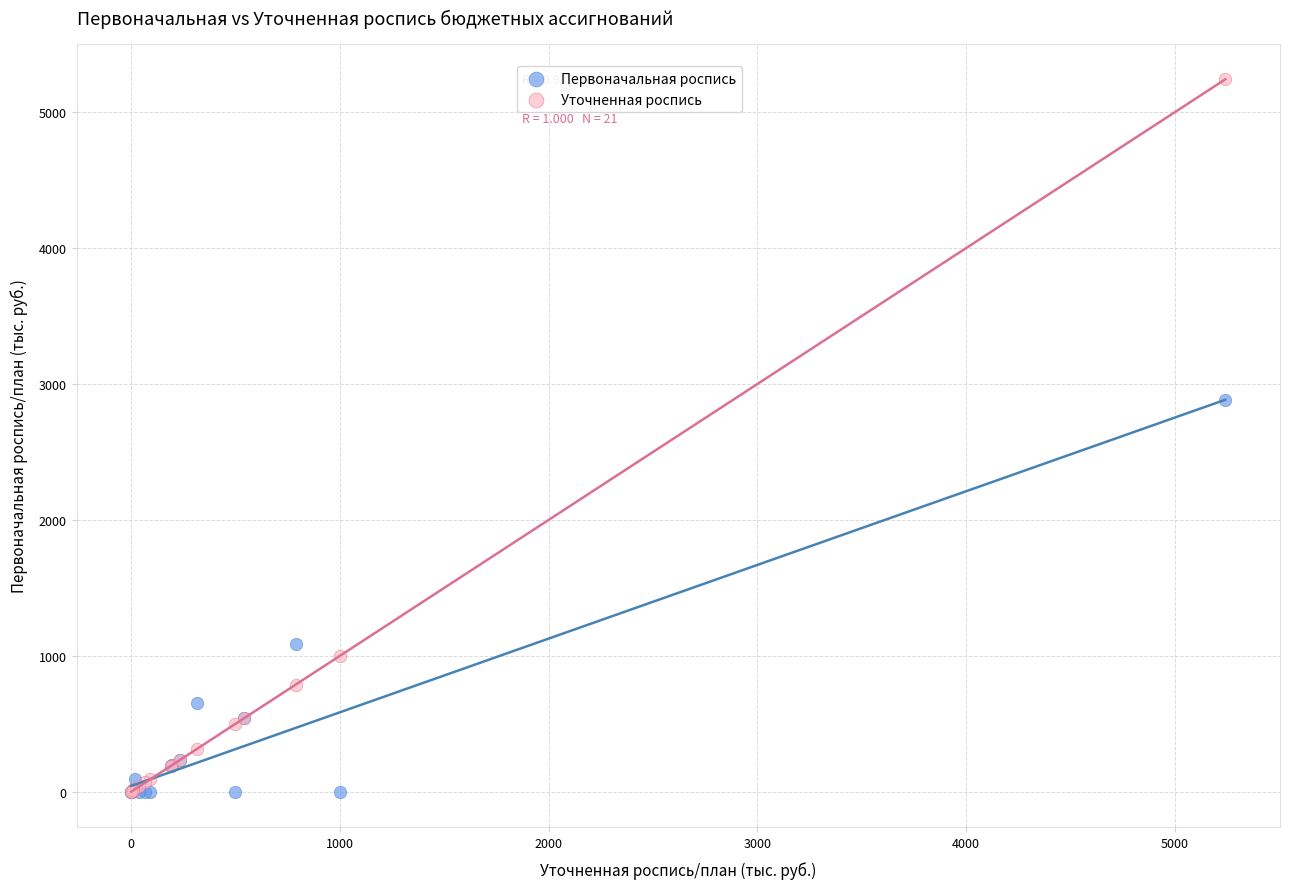

In the Уточненная роспись series, what Y value is closest to 2620?

1000.0